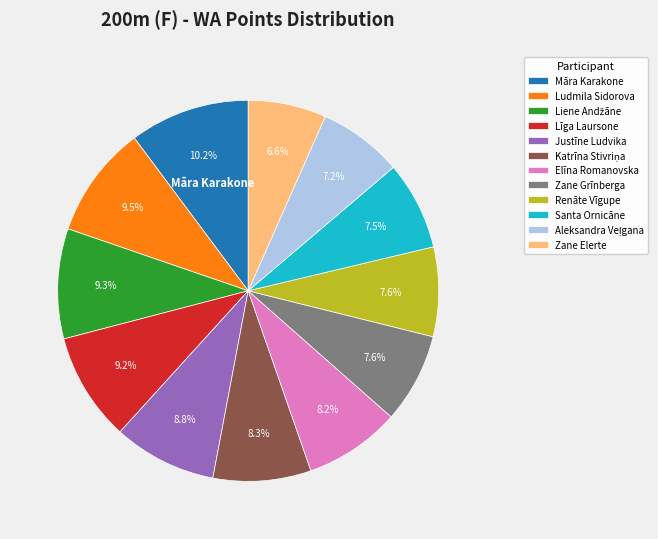

Is there any slice that represents more than half of the pie?

No